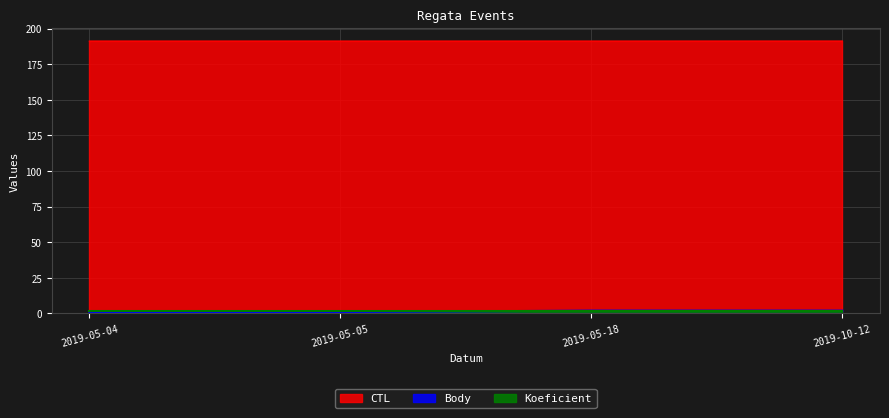

The CTL series shows 191.2 at 2019-05-04. True or false?

True